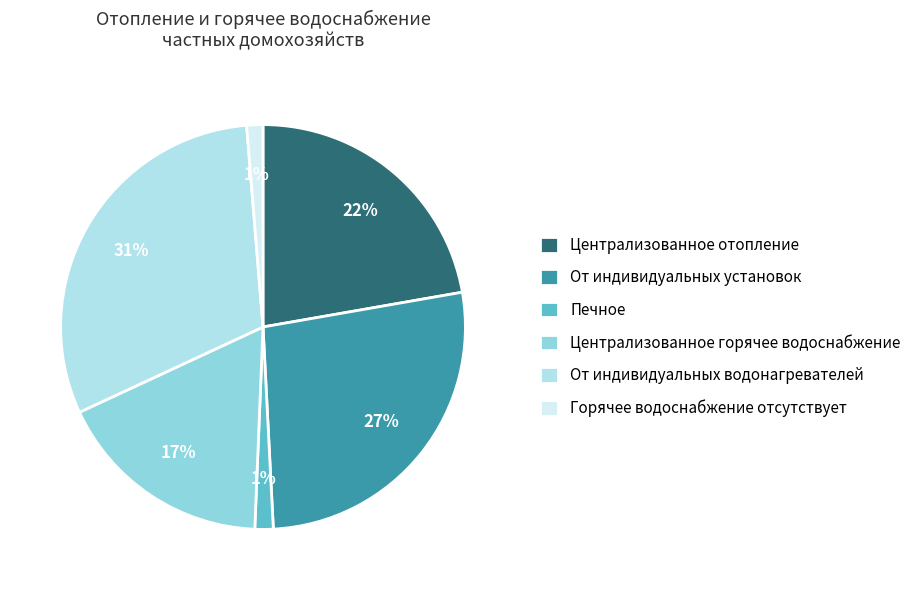

Is Централизованное отопление the majority of the pie?

No